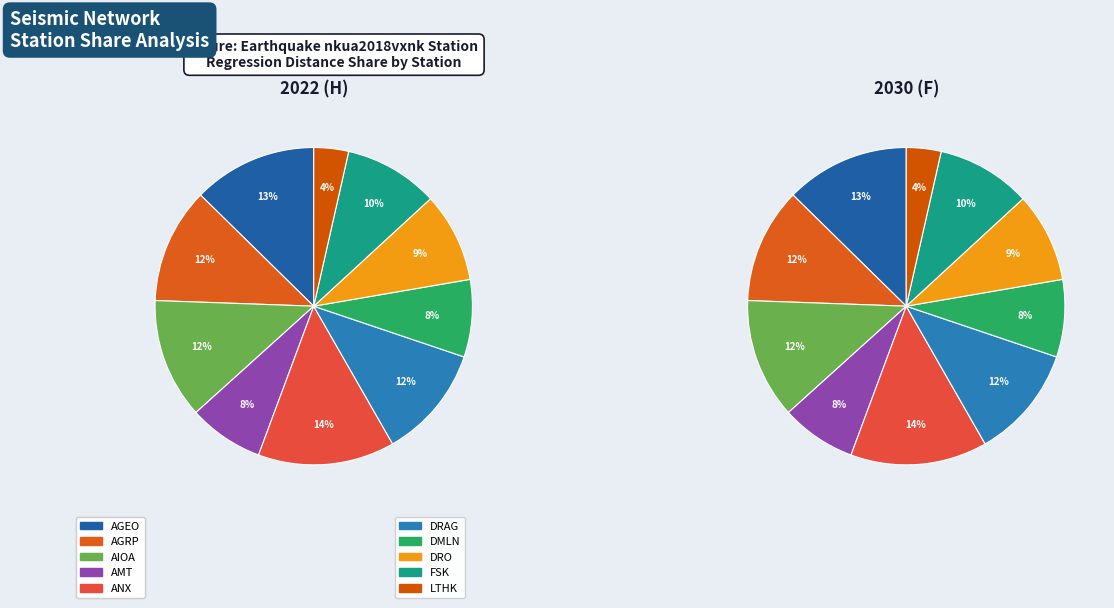

Is there a majority slice in this chart?

No